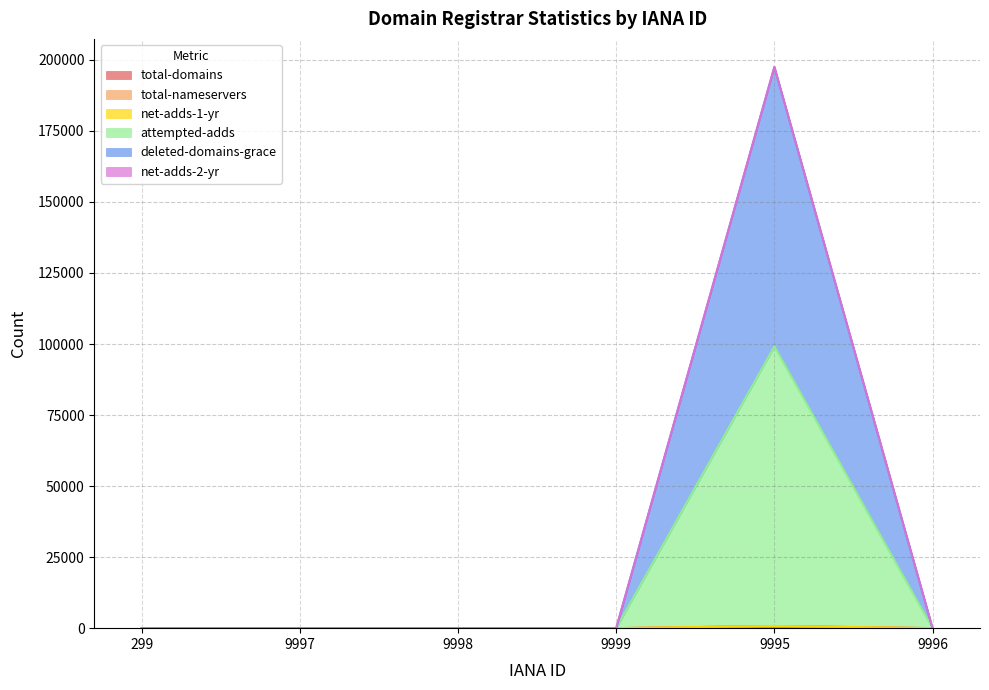

True or false: attempted-adds and total-domains cross at least once.

False